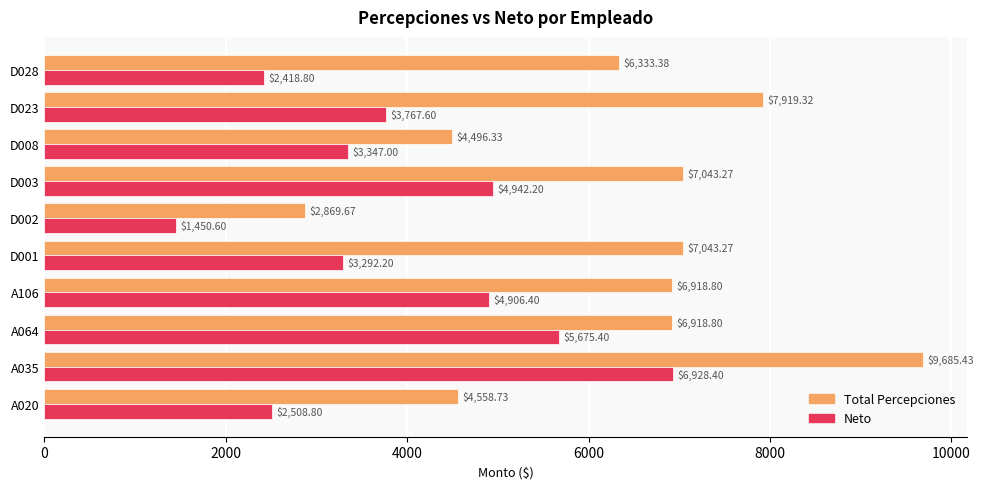

What is the difference between the maximum and minimum values in the Neto series?

5477.8